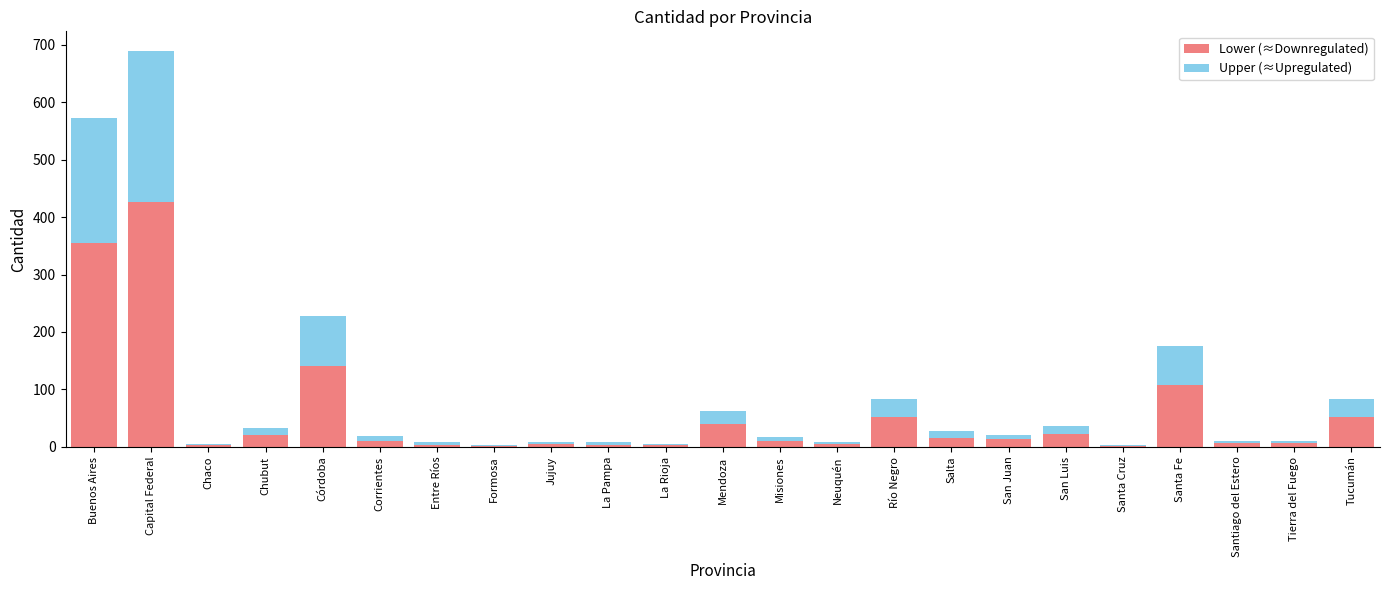

What is the maximum value for Lower (≈Downregulated)?

427